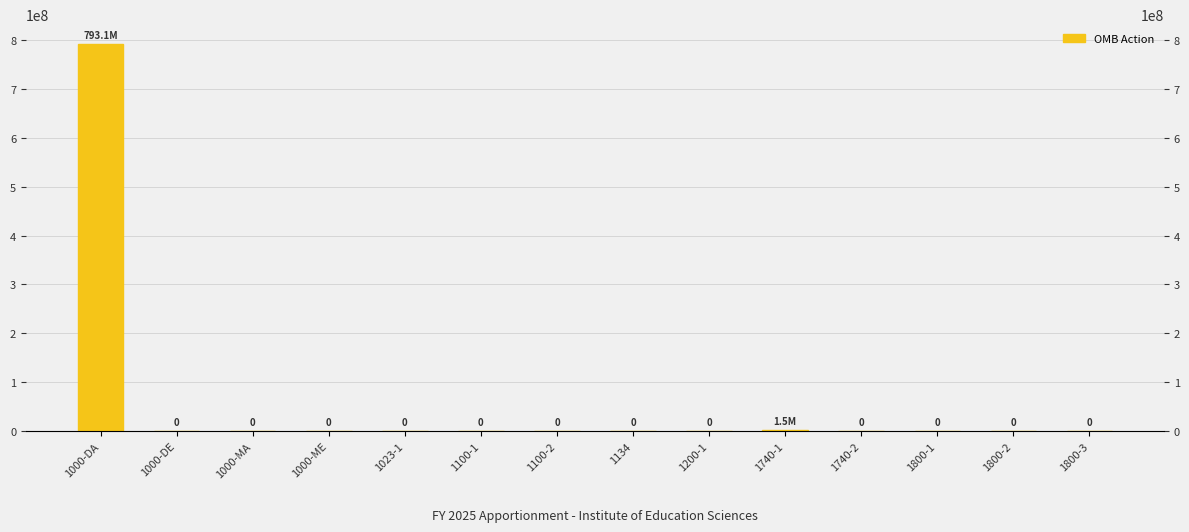

Which has a higher value, 1134 or 1200-1?

1134